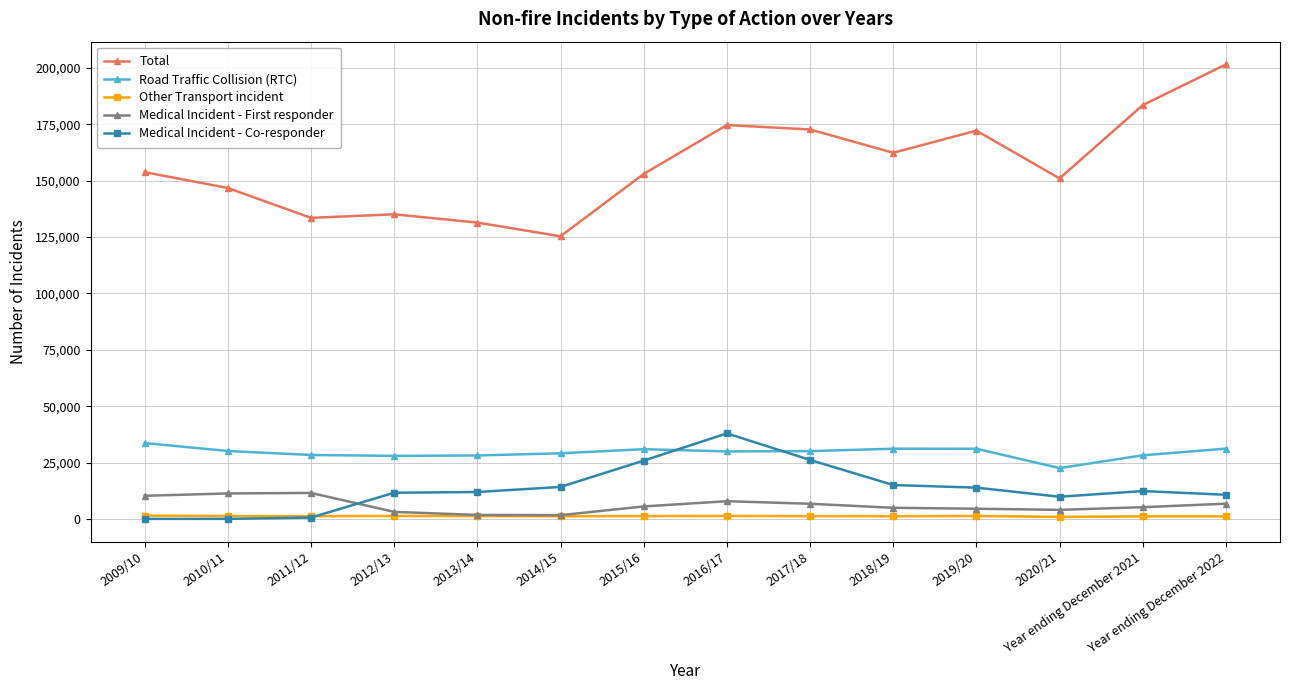

What is the difference between the Other Transport incident values at Year ending December 2022 and 2020/21?

218